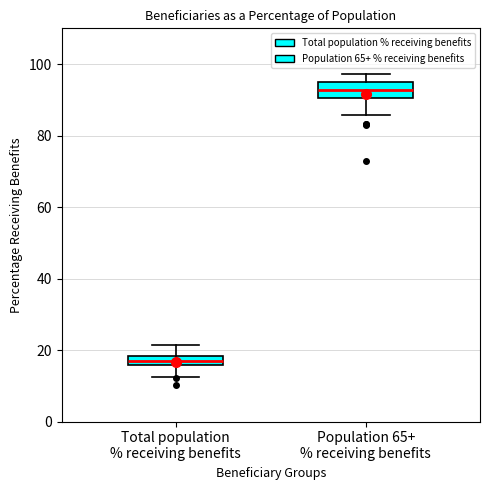

Where does the upper whisker of the box for Total population % receiving benefits end on the y-axis? The values are not printed on the chart, so give them approximately, as read against the axis.

22